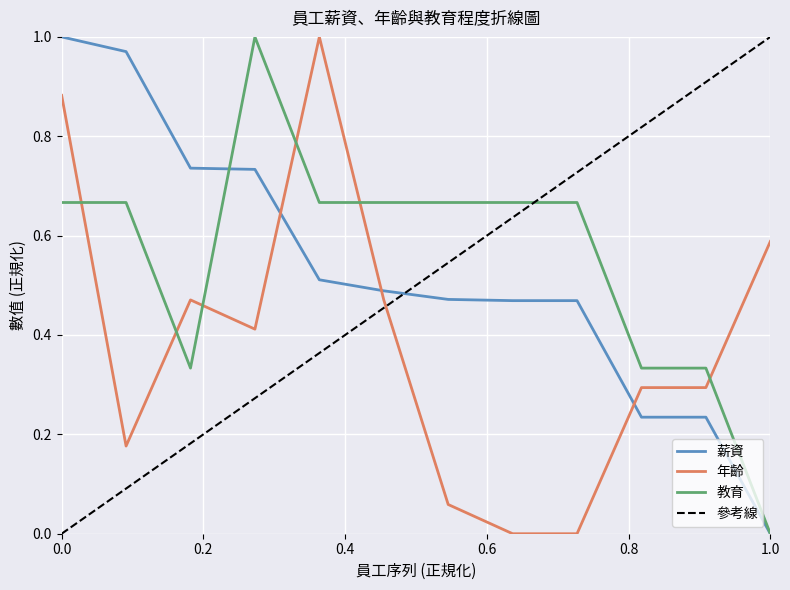

The value of 薪資 at 0.0 is 1.8. True or false?

False